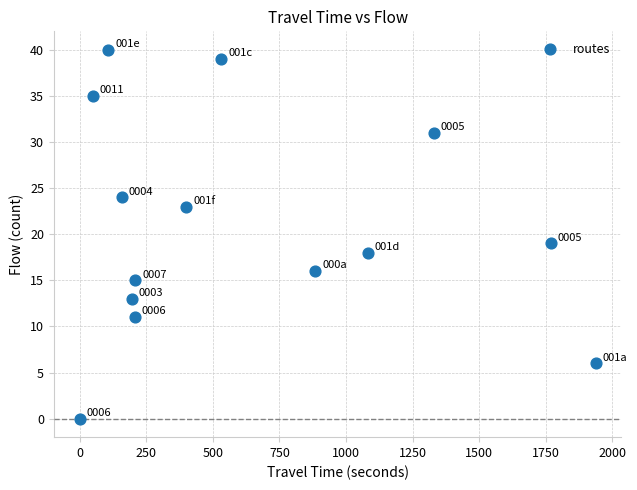

What Y value in the scatter plot is closest to 20?

19